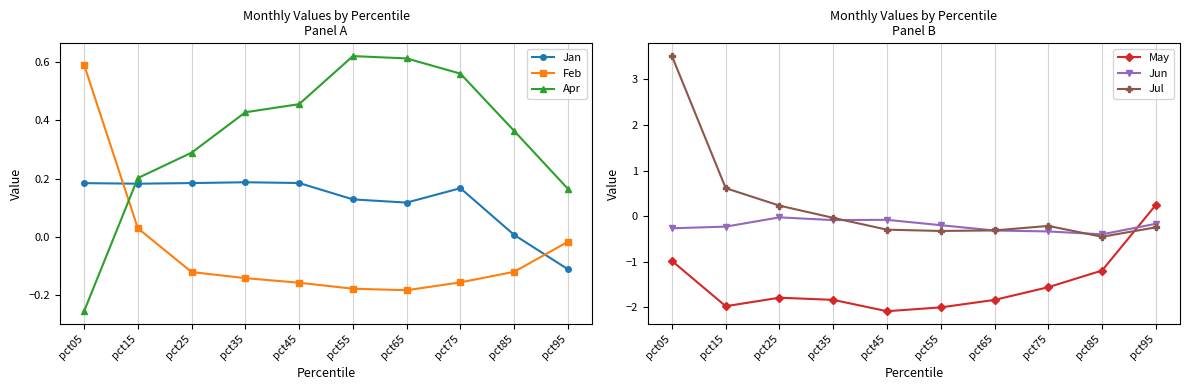

True or false: Feb and Jul intersect in this chart.

True